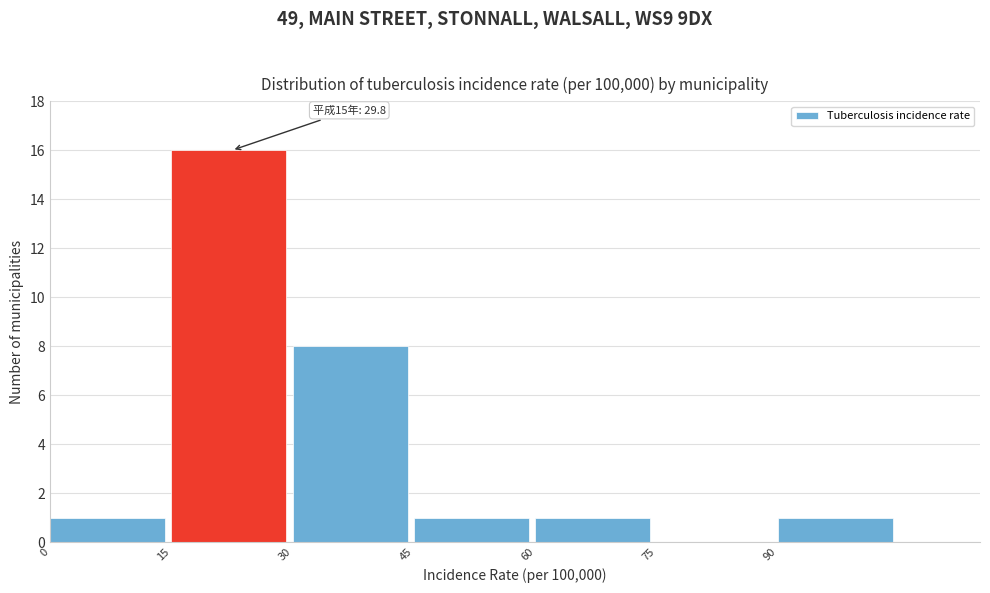

Over which range of the x-axis is the bar tallest?

15 to 30